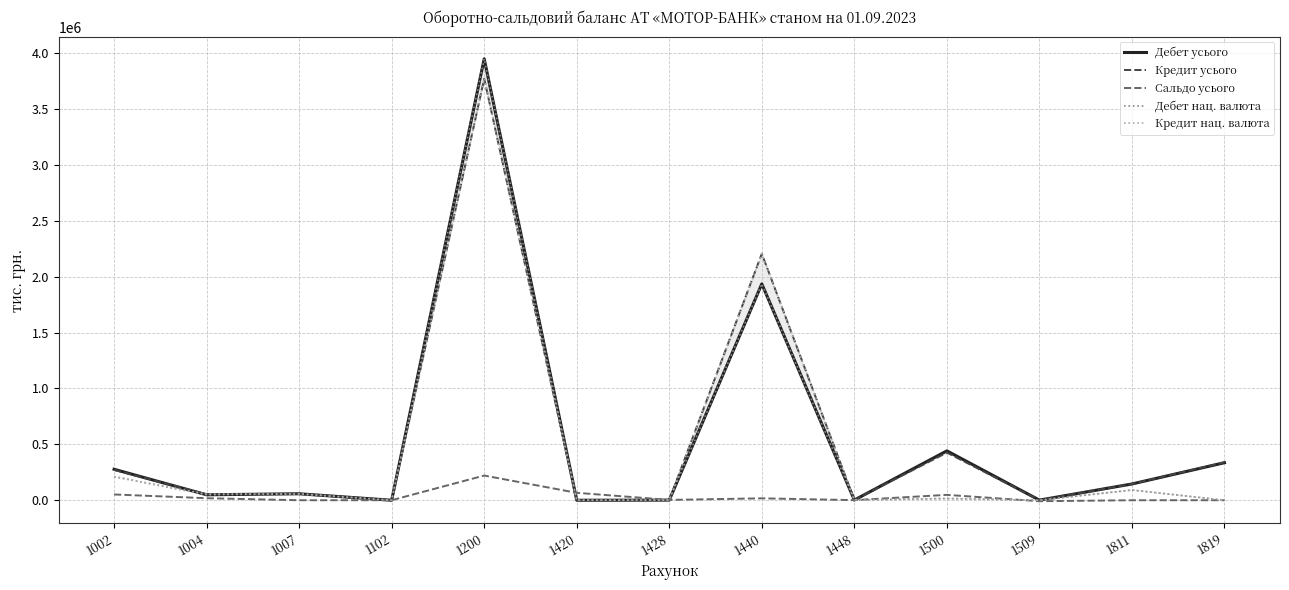

What is the smallest value displayed?

-8745.1